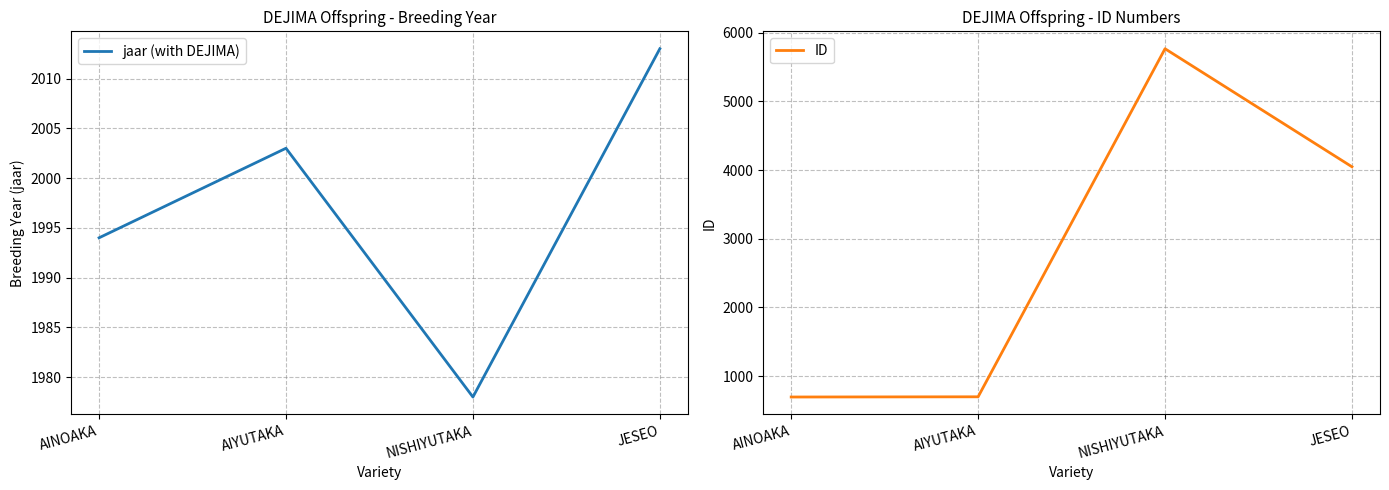

What is the value of the ID point at the 1st from the left?

696